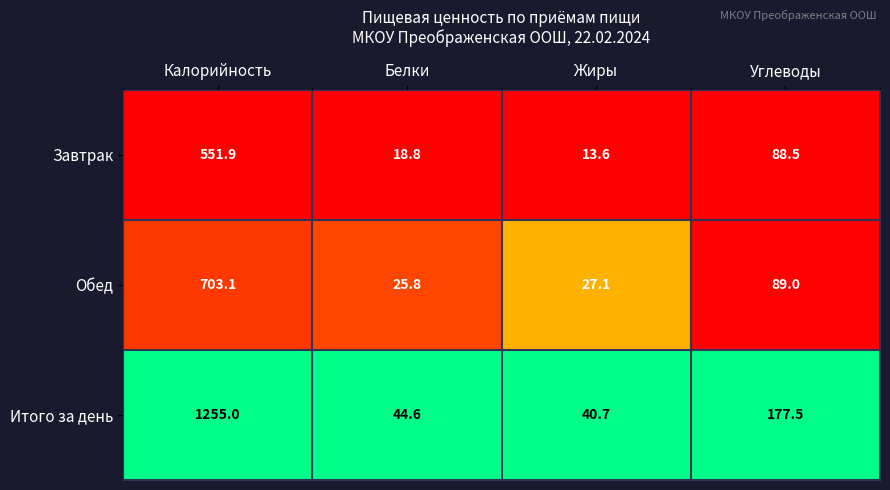

Which series has the largest range (max minus min)?

Итого за день